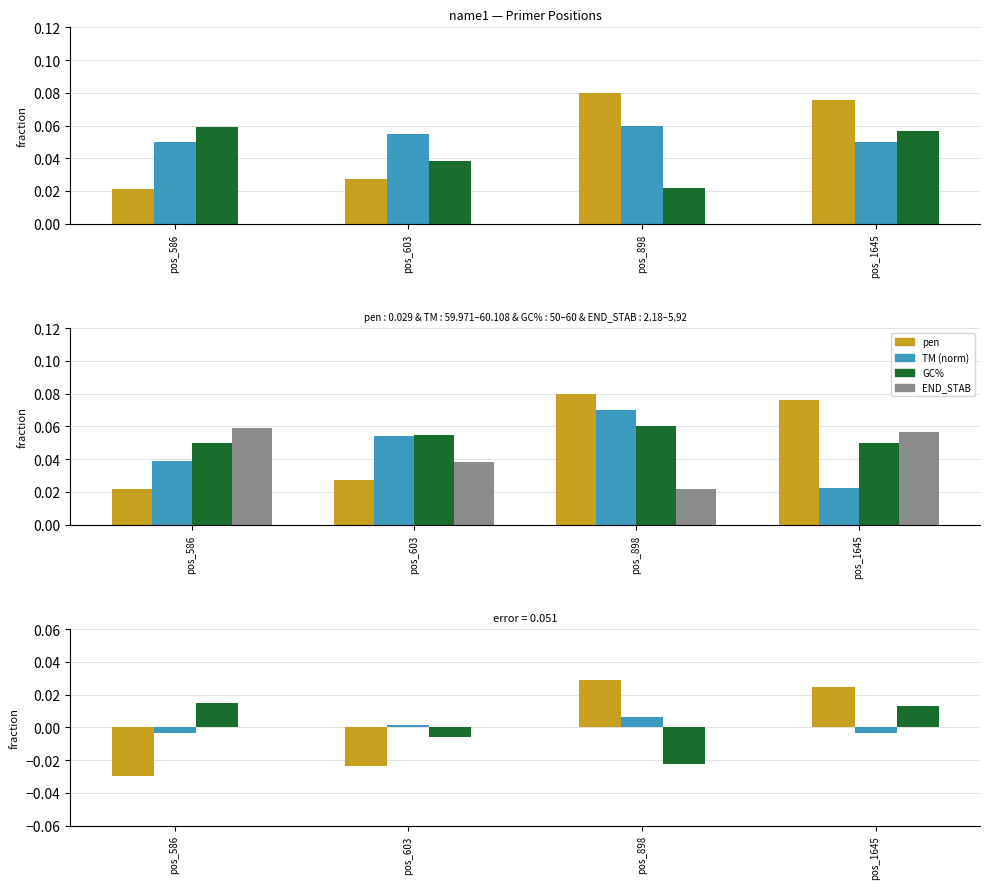

Is the value of PRIMER_LEFT_0_END_STABILITY at pos_1645 greater than the value of pen at pos_603?

Yes